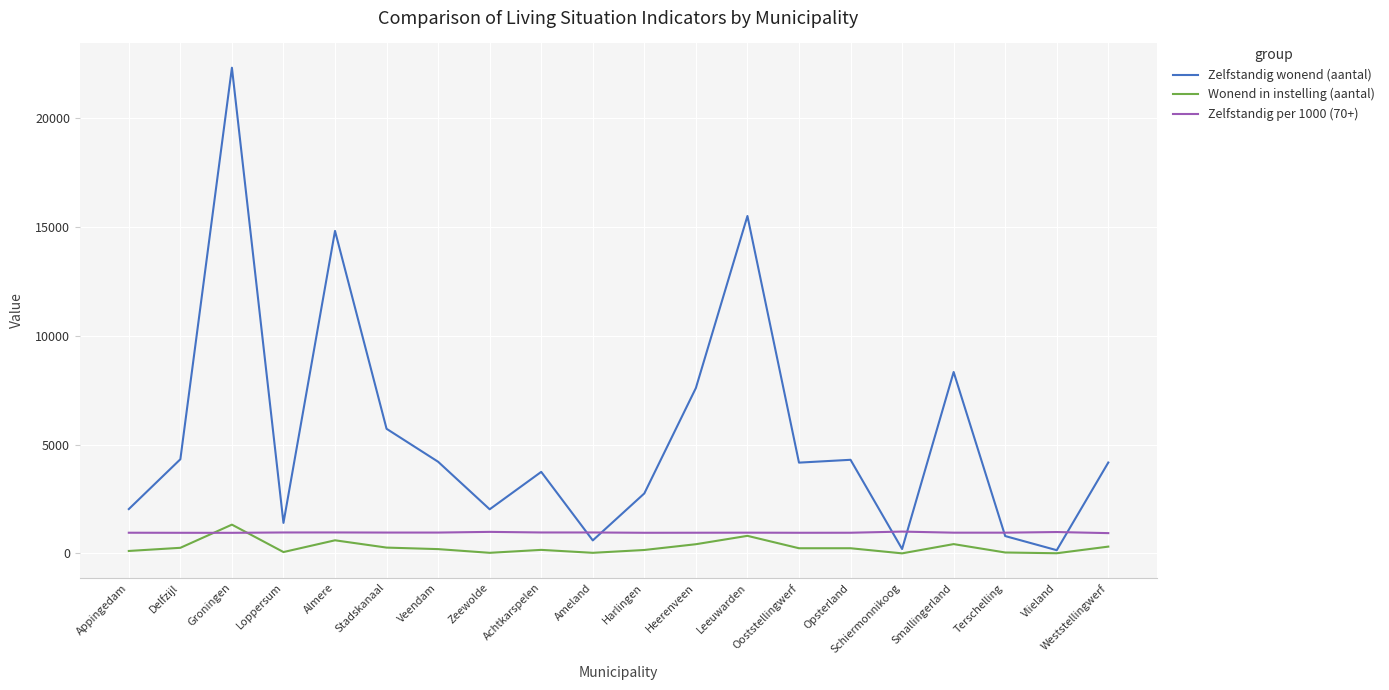

At which label does Zelfstandig wonend (aantal) first exceed 4175?

Delfzijl